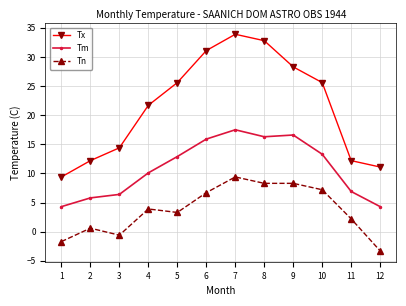

Rank the series by their average value, from lowest to highest.

Tn, Tm, Tx